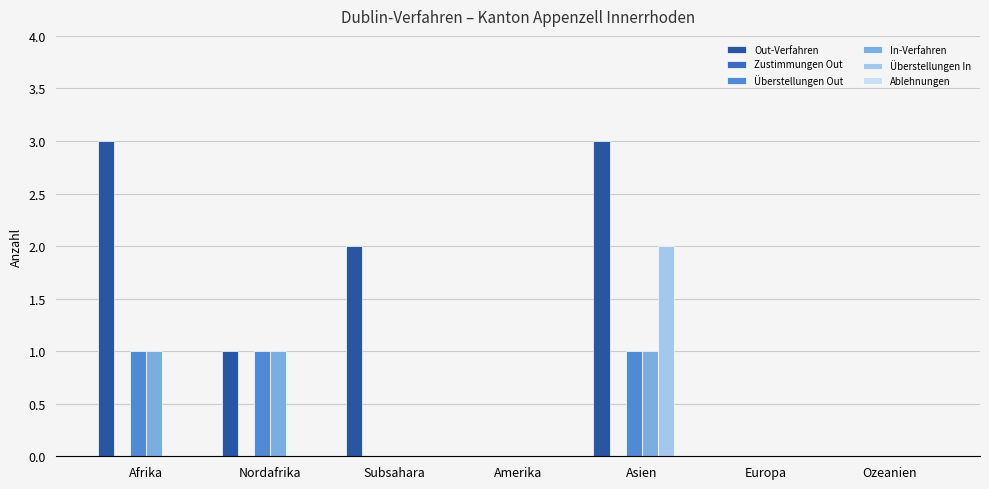

What is the total value across all series at Afrika?

5